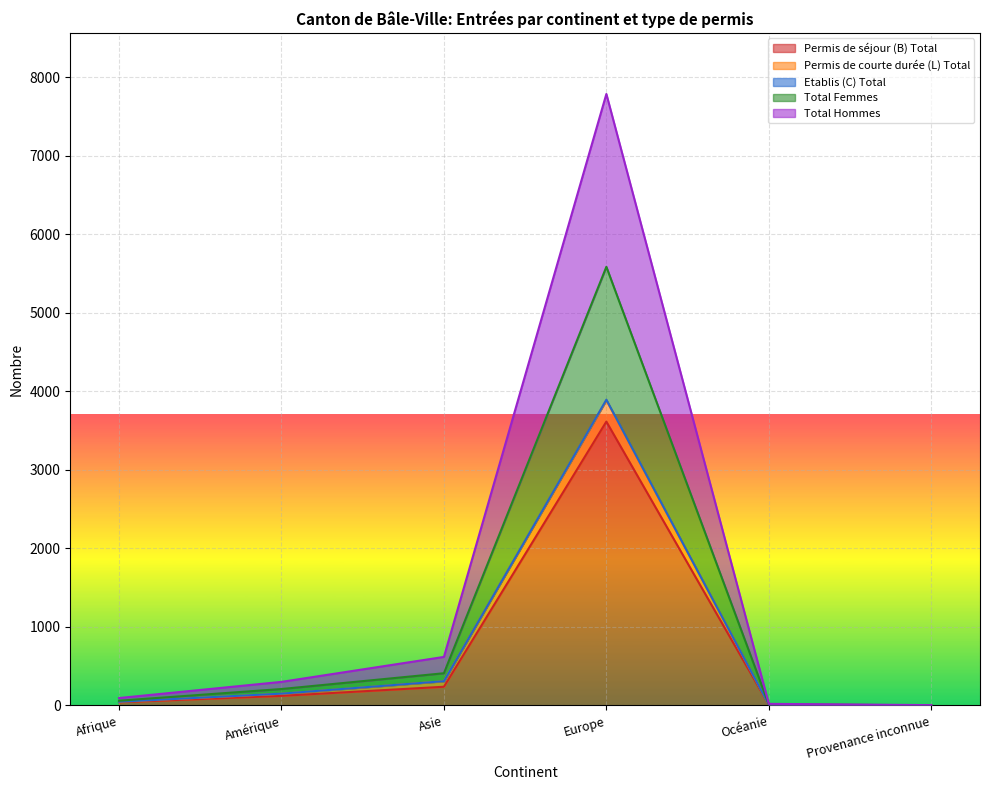

At which label does Permis de courte durée (L) Total reach its minimum?

Provenance inconnue